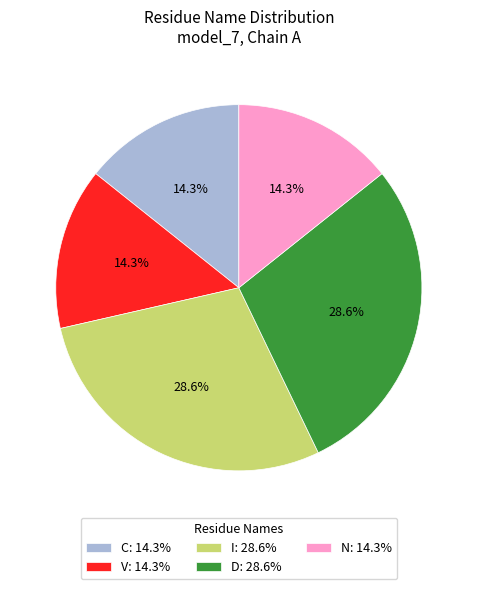

Count the number of slices in the pie.

5